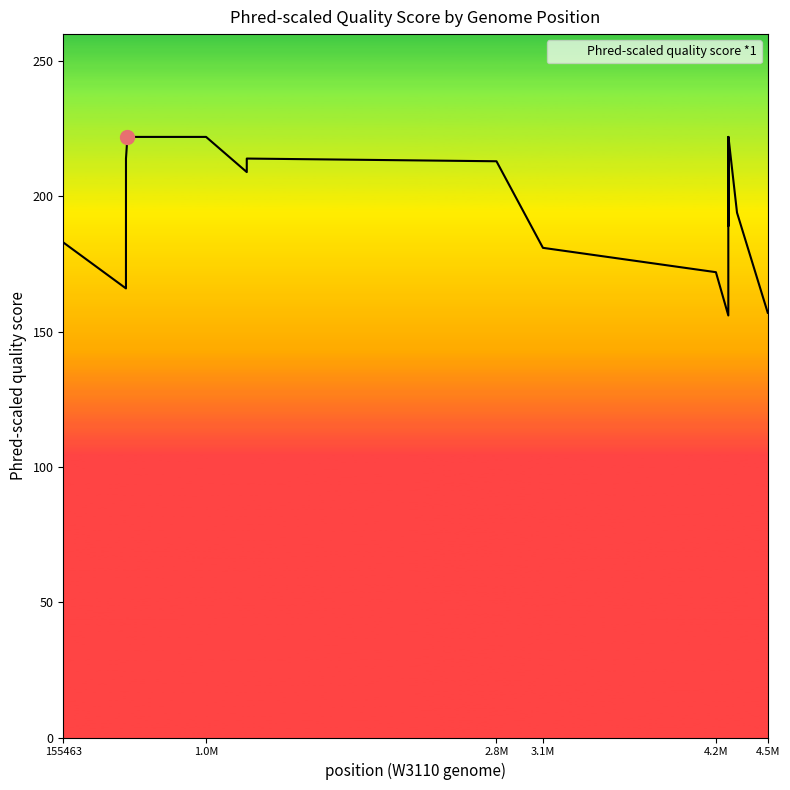

What is the minimum value shown in the chart?

156